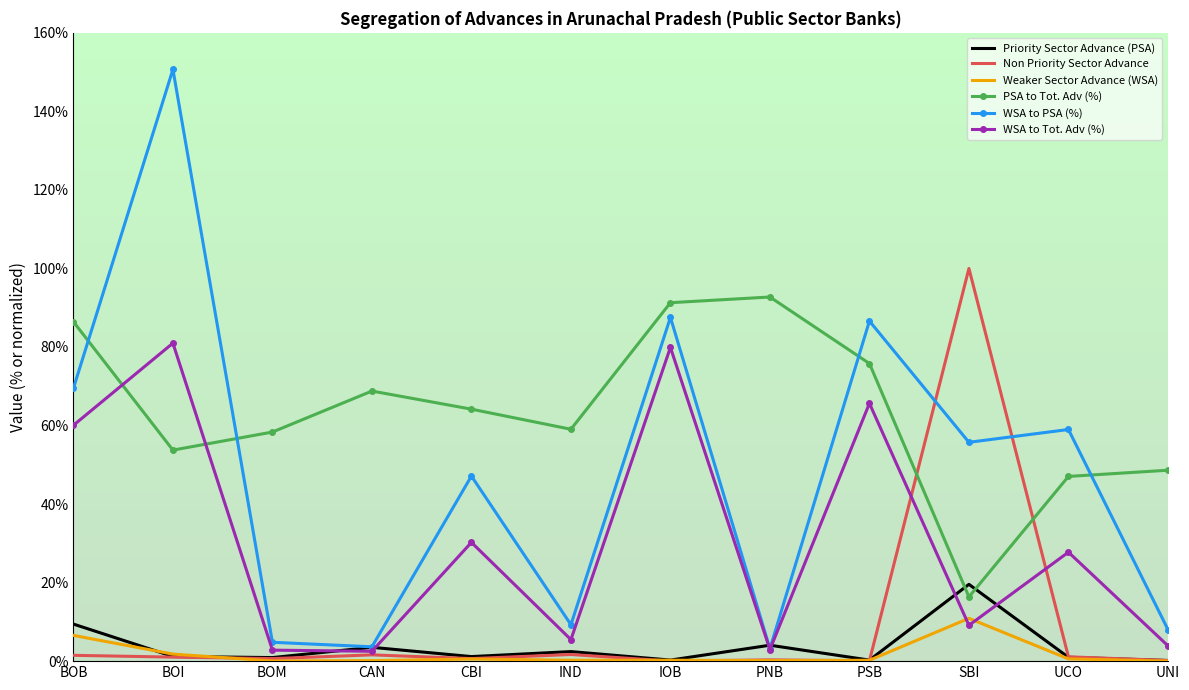

In Non Priority Sector Advance, how many points are higher than both neighbors (excluding endpoints)?

4